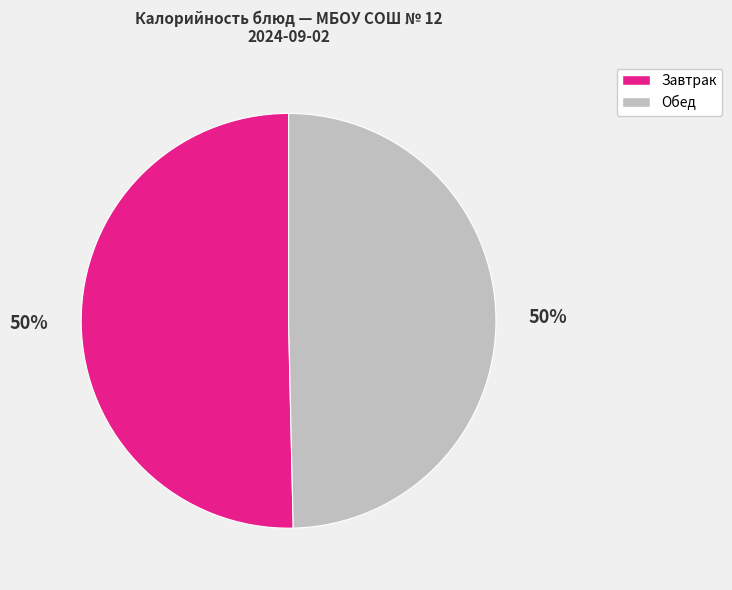

To the nearest percent, what is the average slice percentage?

50%